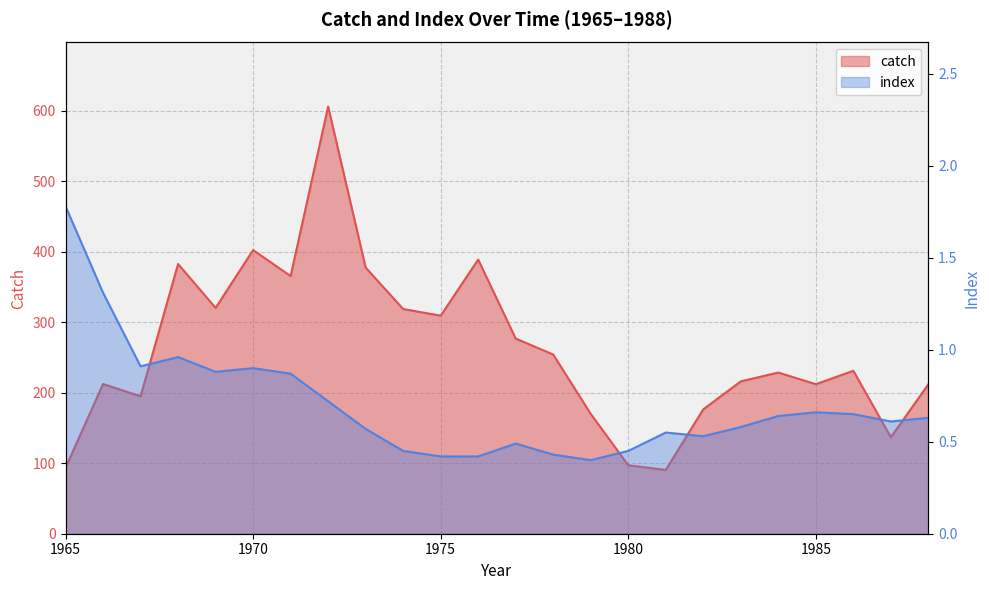

True or false: catch has more than 1 interior local peaks.

True